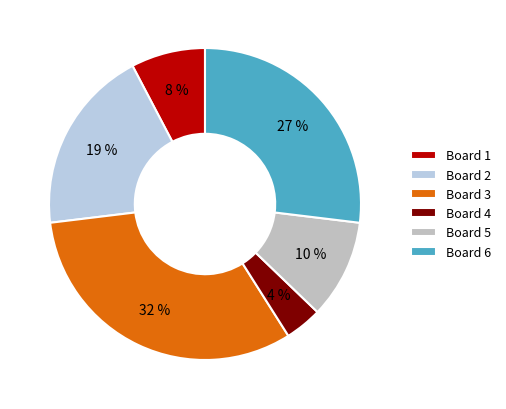

Rank the categories by value from highest to lowest.

Board 3, Board 6, Board 2, Board 5, Board 1, Board 4